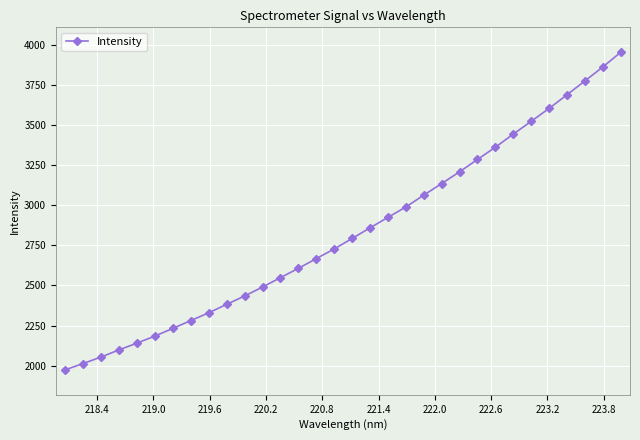

What is the difference between the maximum and minimum values?

1979.2